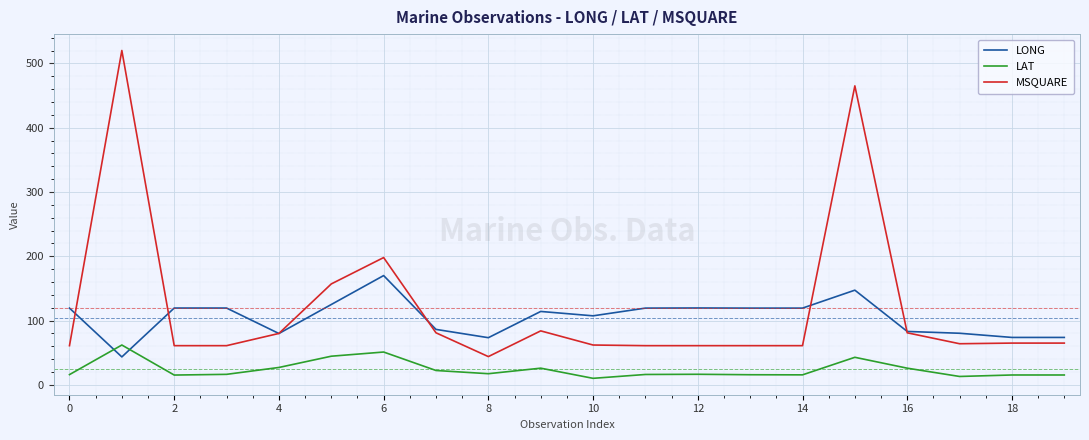

True or false: MSQUARE has more than 1 points higher than both neighbors.

True